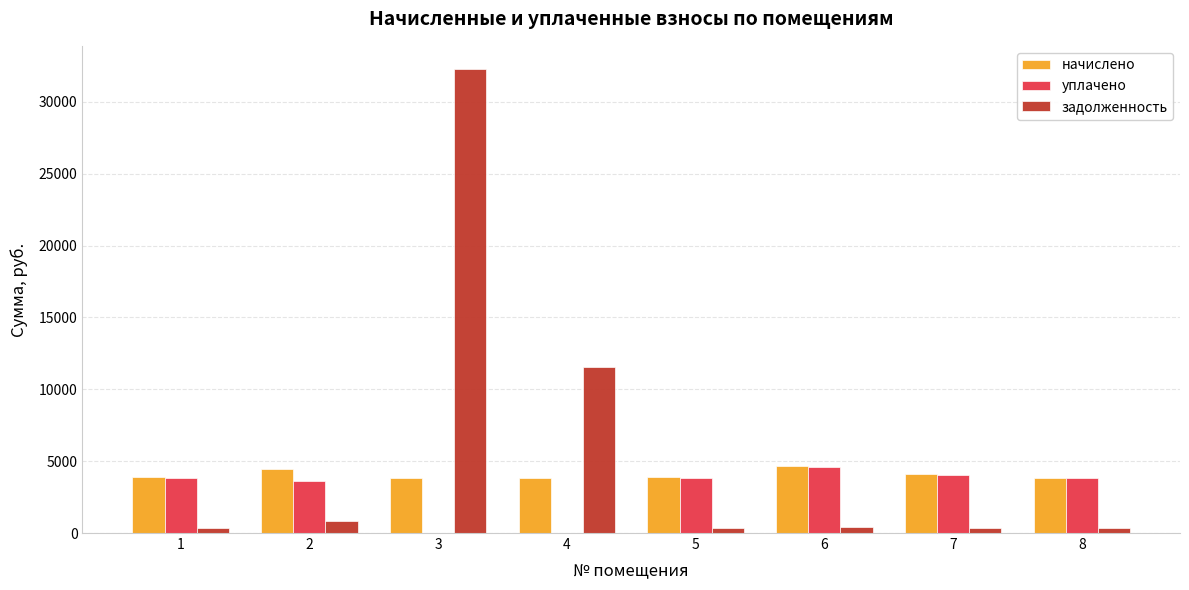

Are the bars grouped side by side (vs. stacked)?

Yes